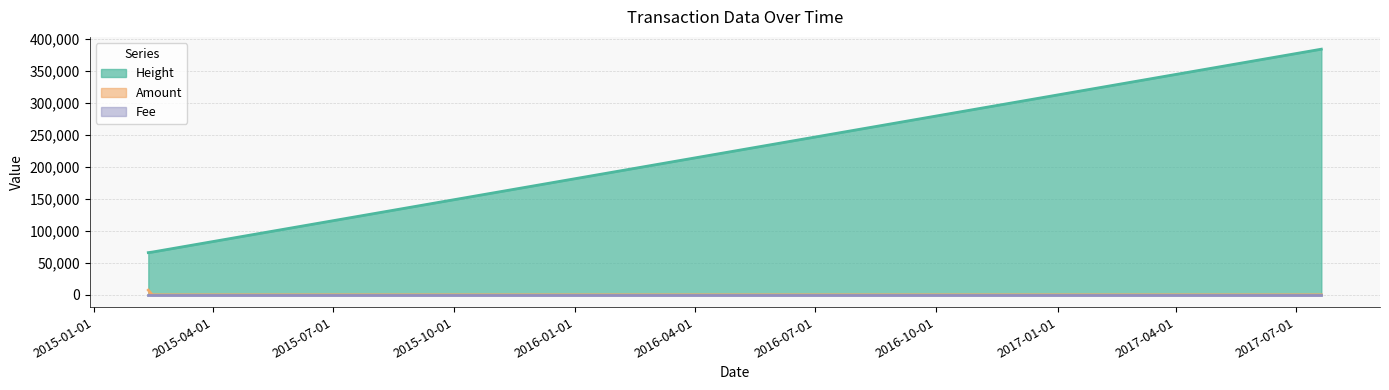

Which category has the lowest value across all series?

2015-02-14